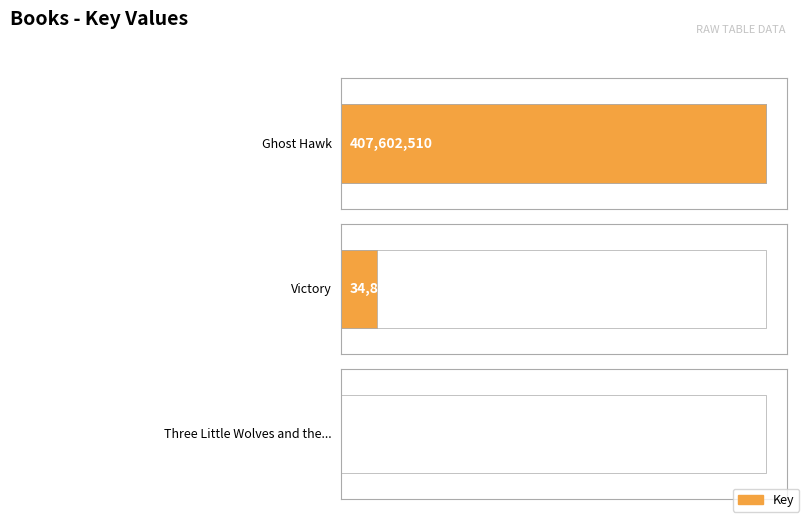

The chart shows a value of 3298 at Three Little Wolves and the Big Bad Pig. True or false?

False